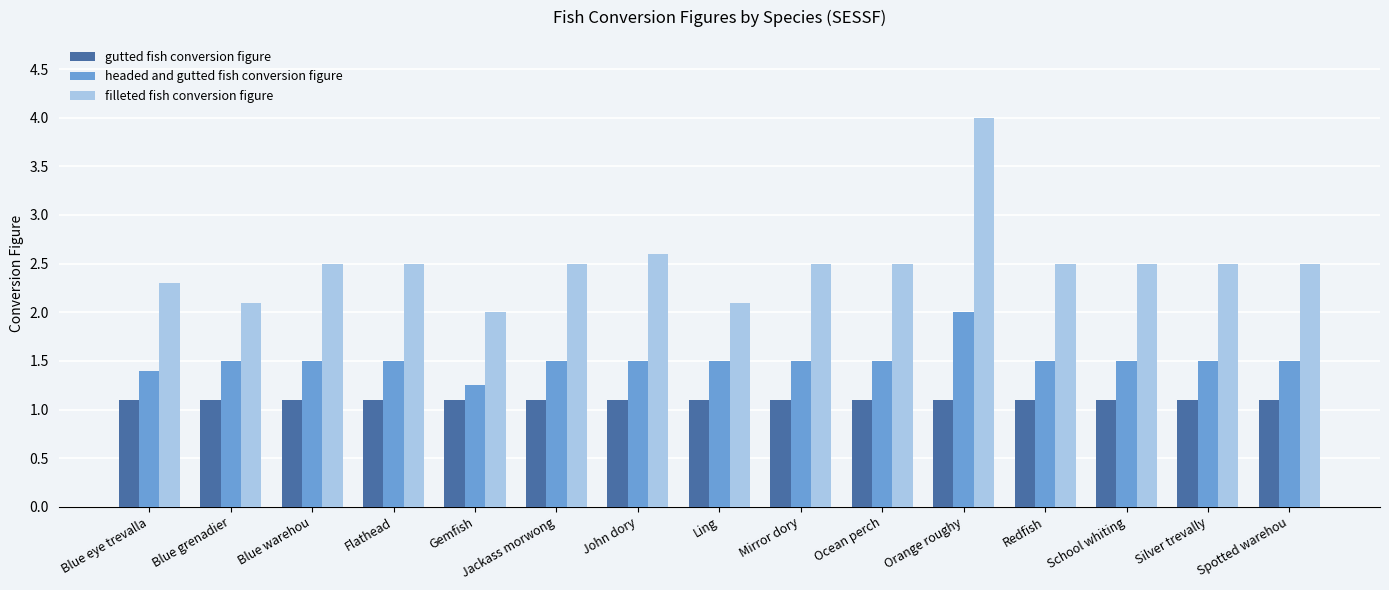

What is the average value of the headed and gutted fish conversion figure series?

1.5